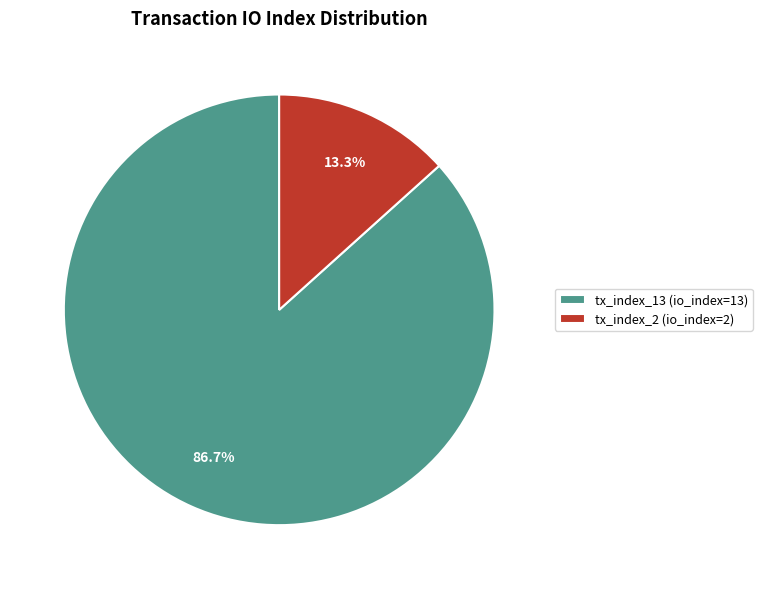

What is the largest slice in the pie chart?

tx_index_13